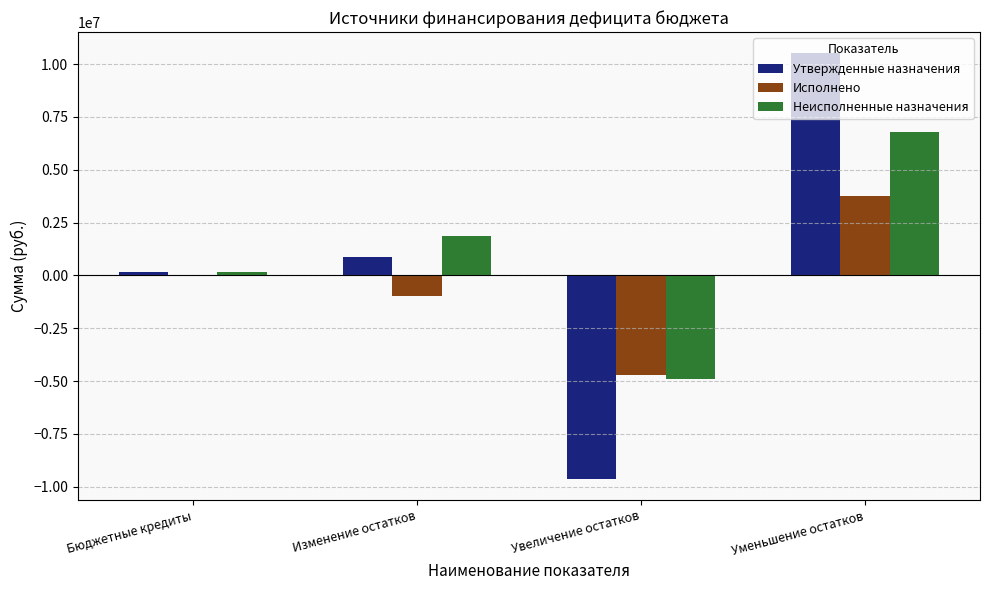

Which category has the highest value in the Утвержденные назначения series?

Уменьшение остатков